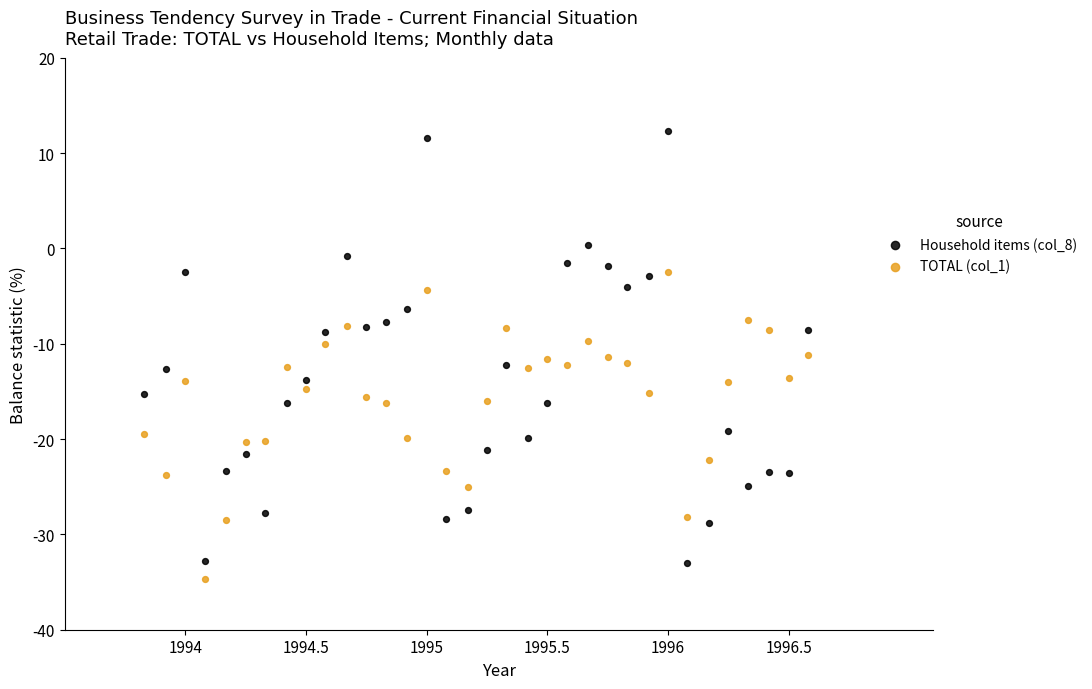

What is the X range (max minus min) for the scatter plot?

2.8